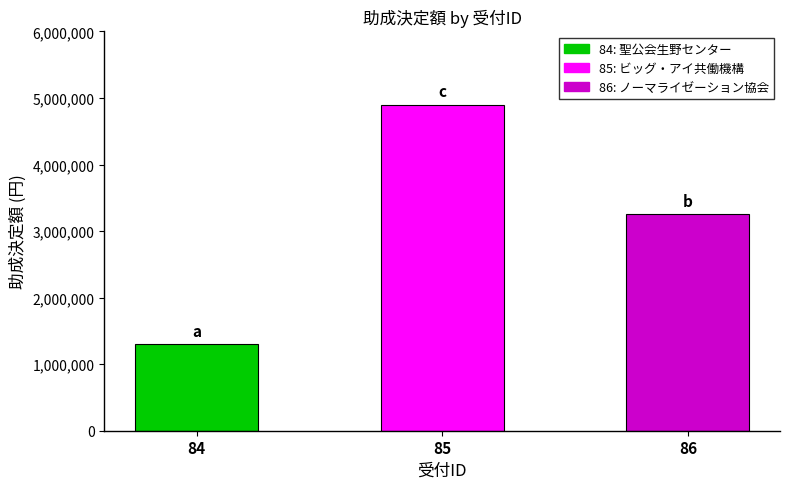

True or false: the data shows 8339109 at 85.

False